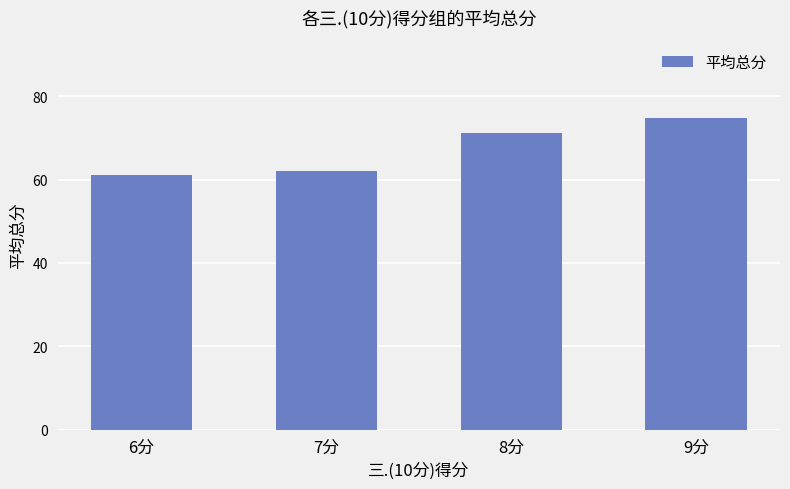

What is the smallest value displayed?

61.1